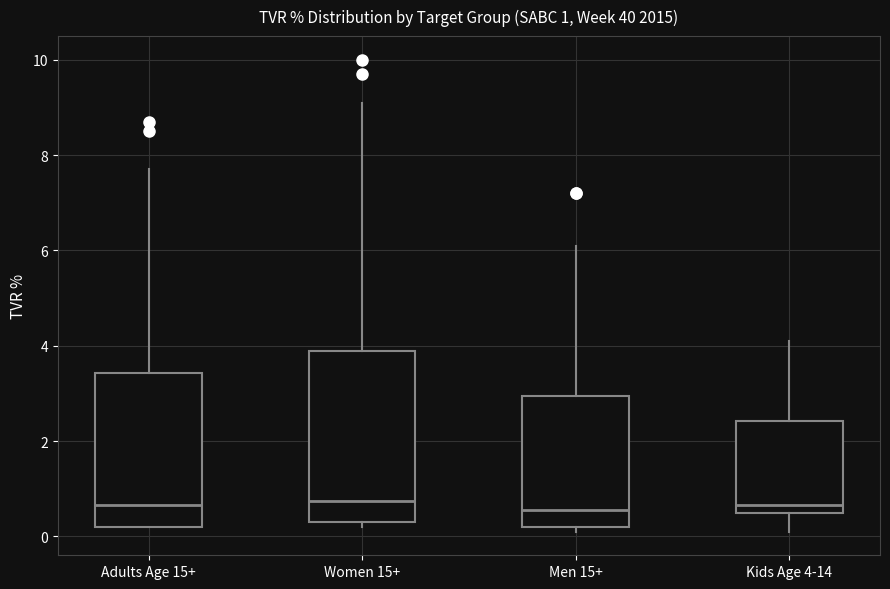

Comparing the boxes themselves (not the whiskers), which one is the tallest?

Women 15+